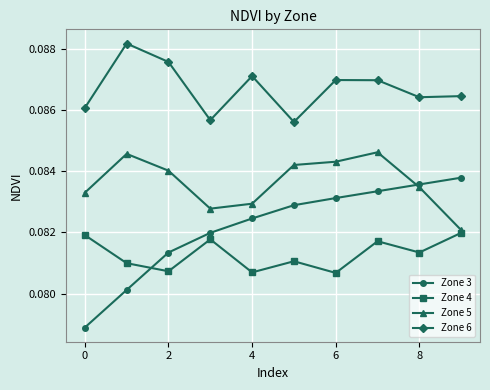

Which series has the largest range (max minus min)?

Zone 3